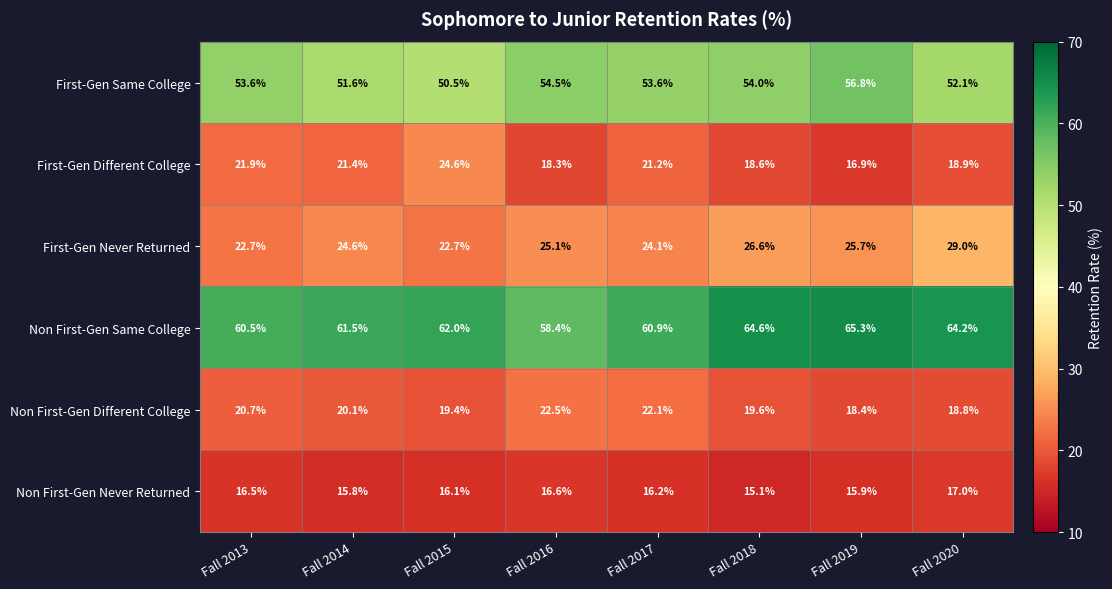

At which label does Non First-Gen Never Returned first exceed 16?

Fall 2013